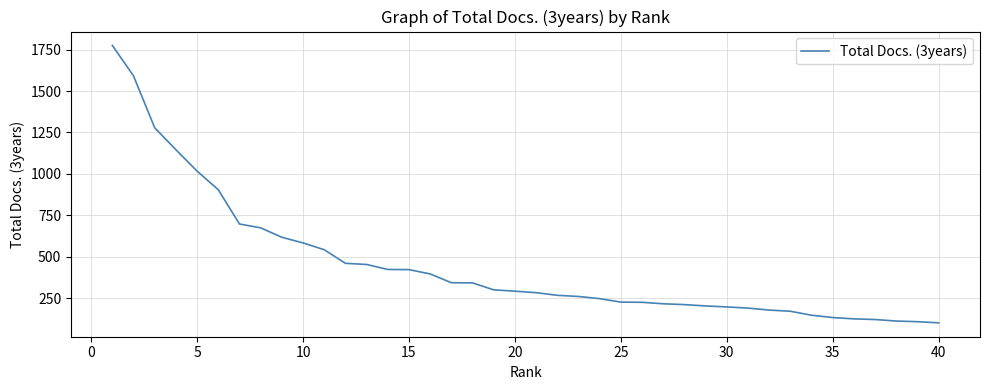

What is the maximum value shown in the chart?

1775